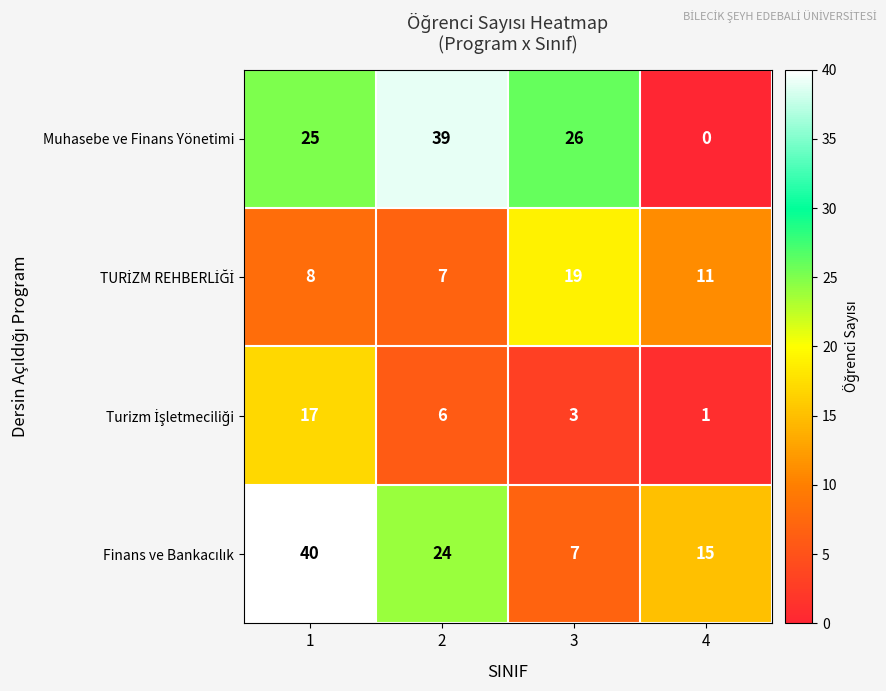

Which category has the lowest value across all series?

4